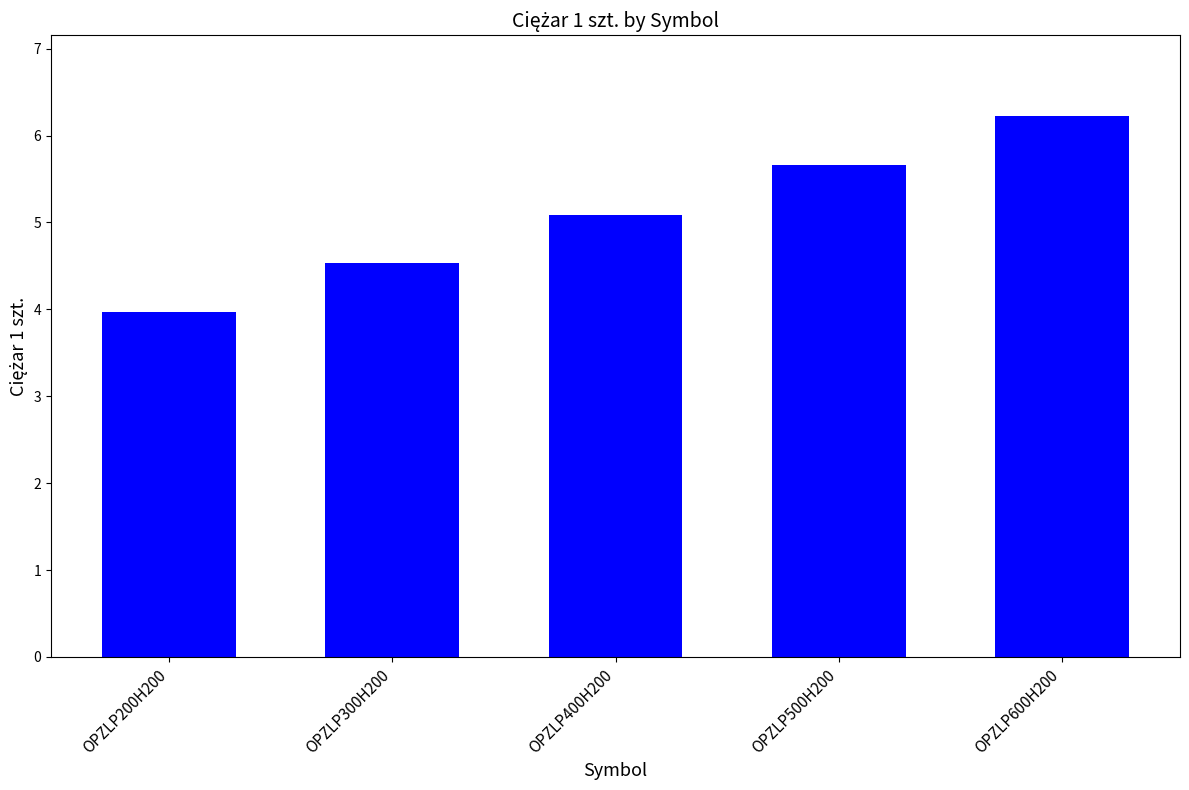

Is it true that the value at OPZLP300H200 is 7.9?

False